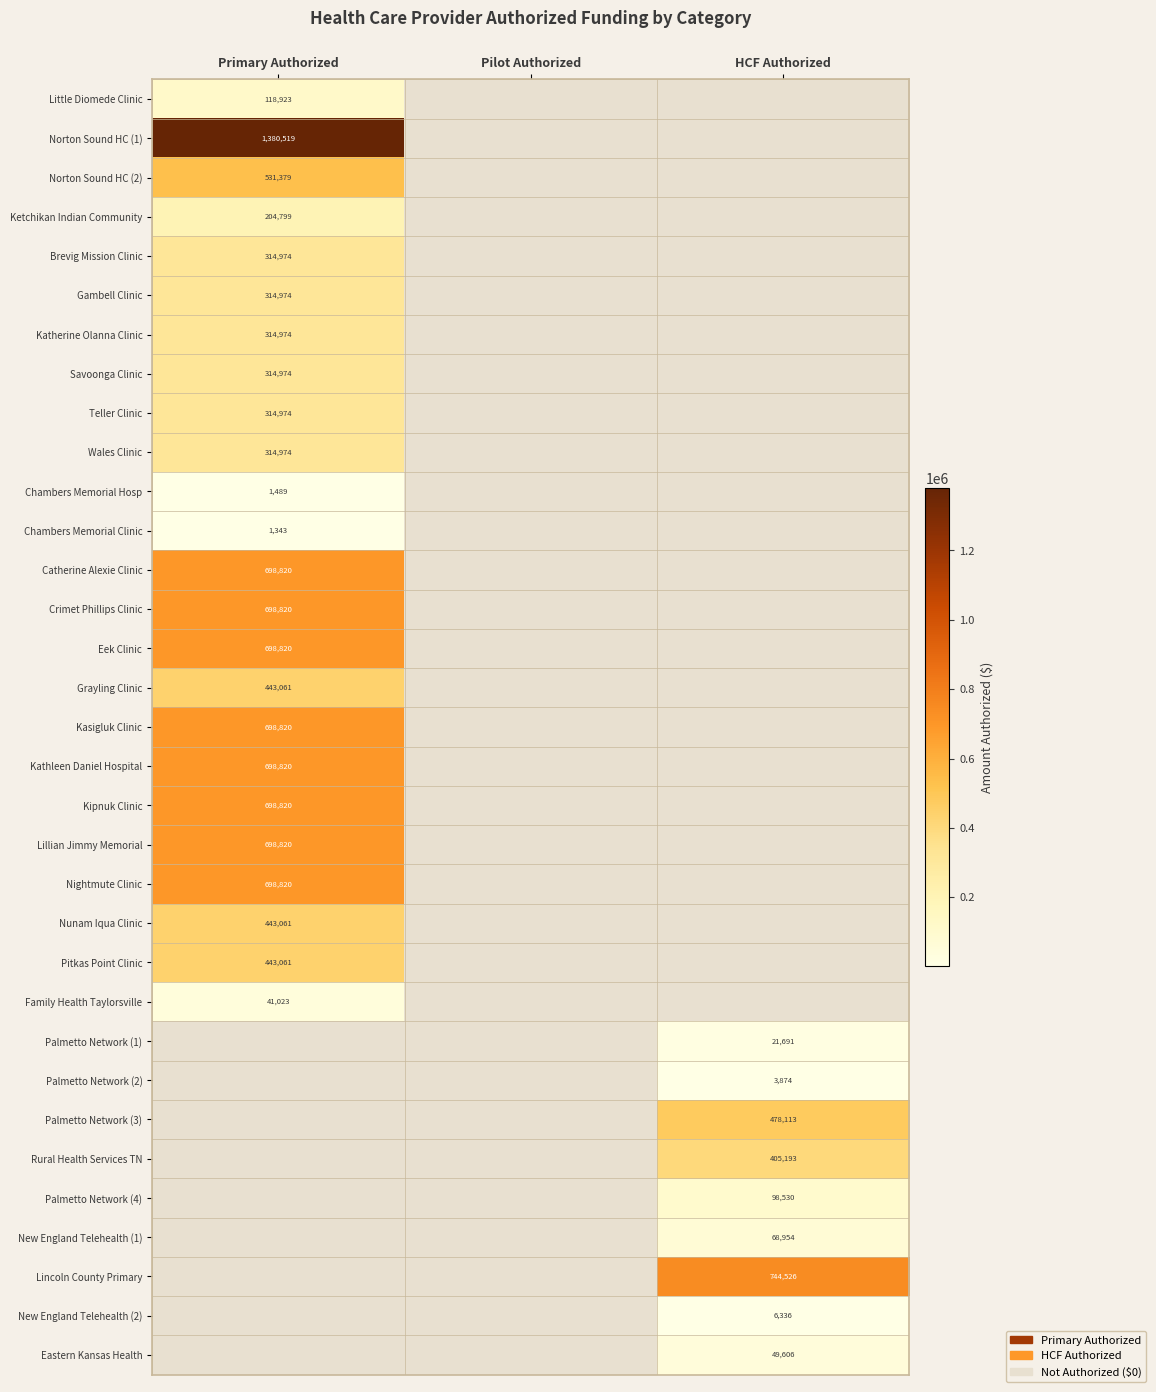

At how many categories does at least one series exceed 70509?

2